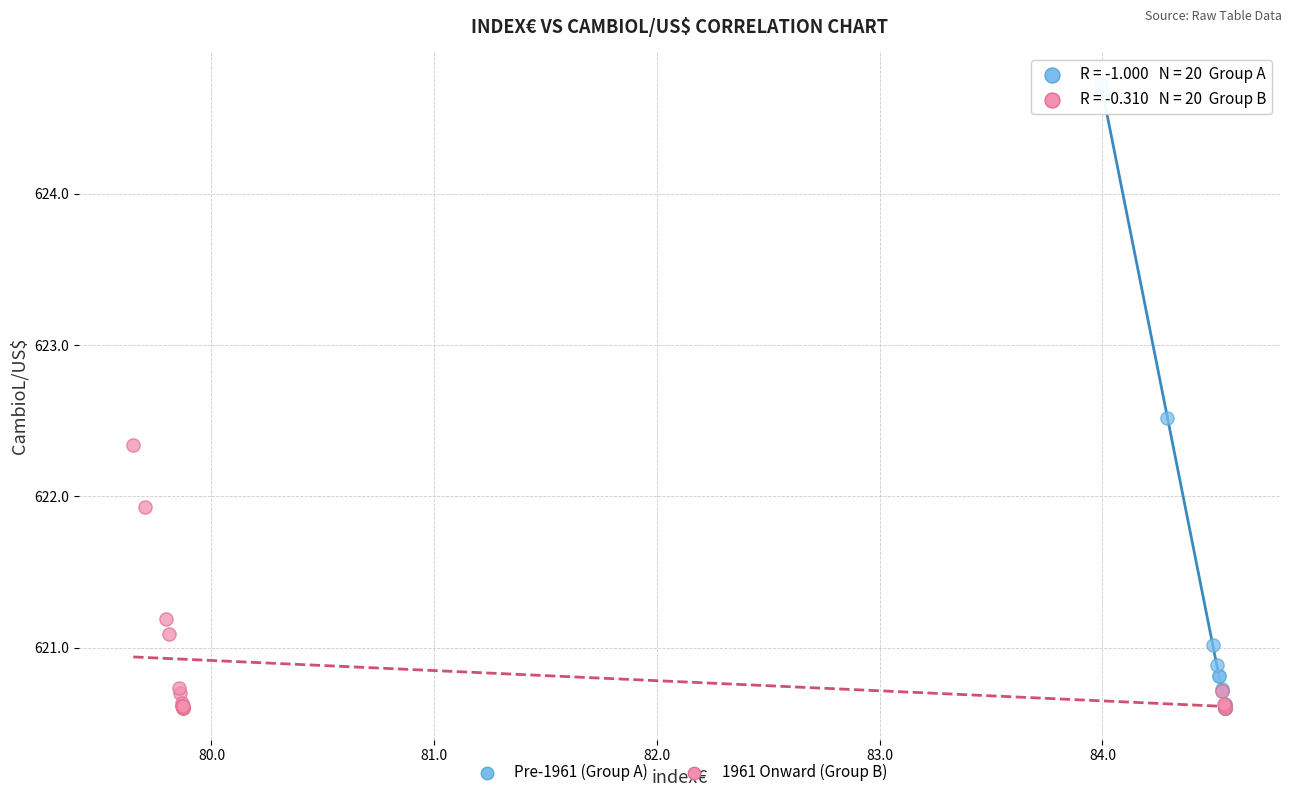

Which series contains the highest Y value?

Pre-1961 (Group A)